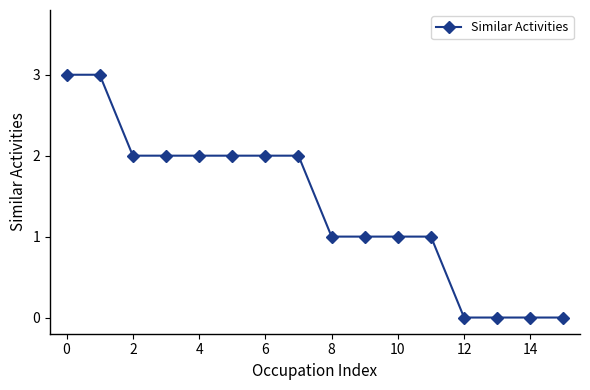

Does the chart have visible grid lines?

No